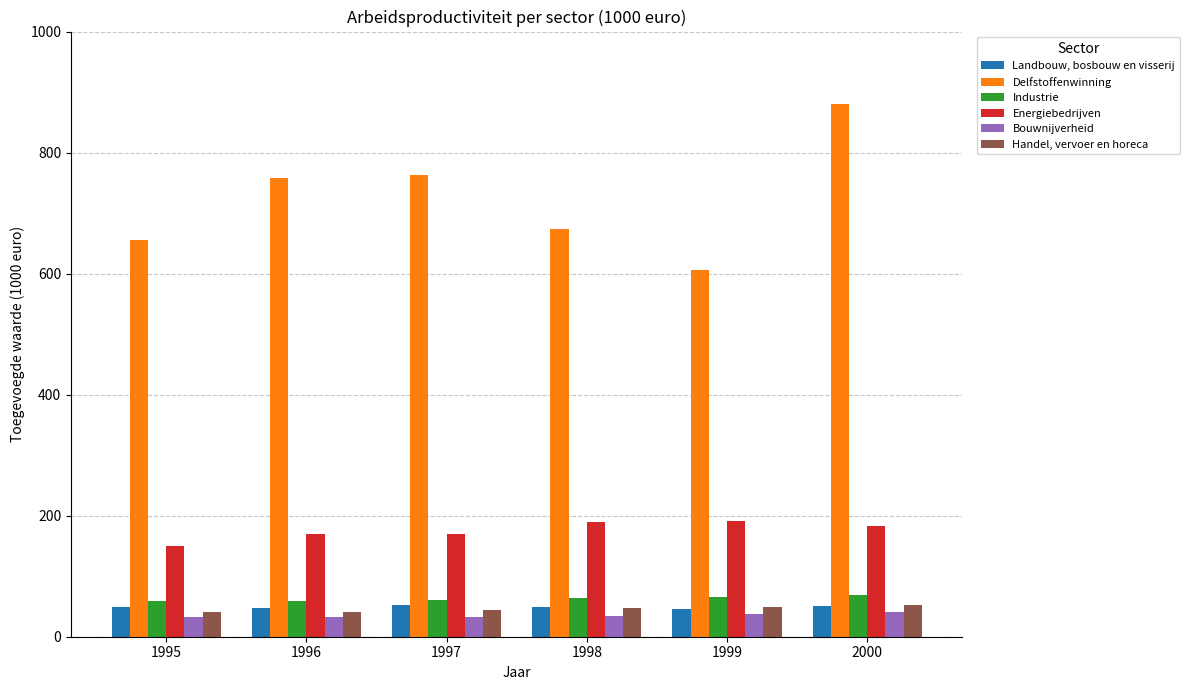

What is the difference between the second highest and minimum values in the Energiebedrijven series?

39.2